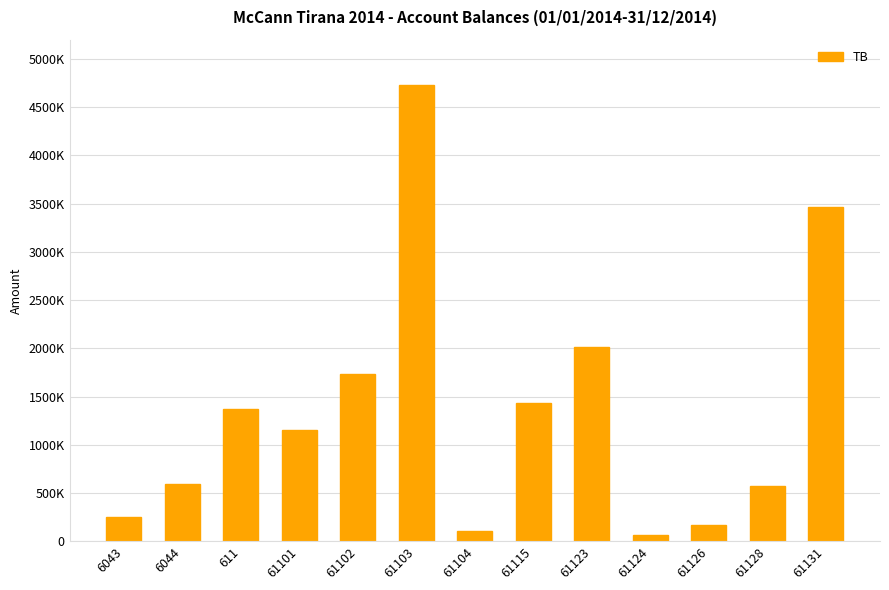

Are the bars horizontal?

No